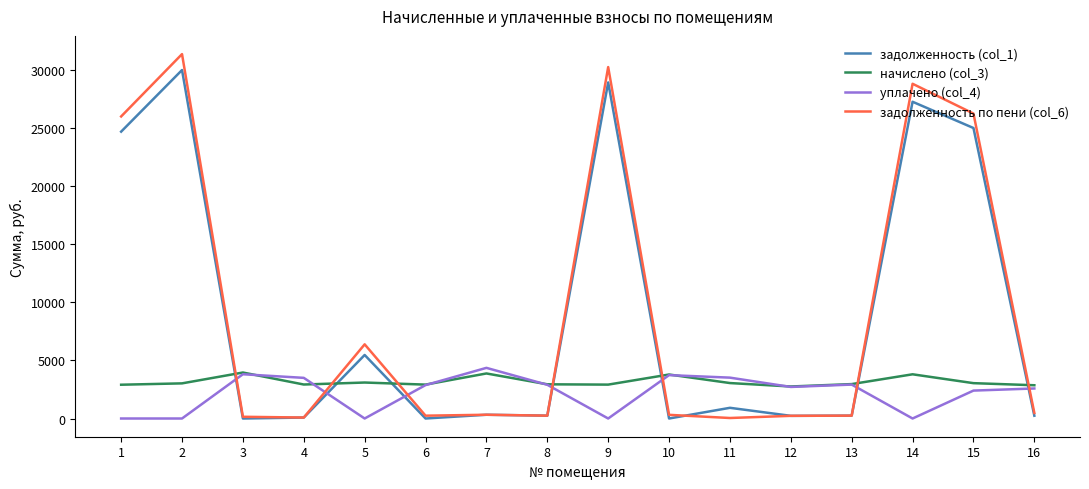

True or false: задолженность (col_1) and начислено (col_3) intersect in this chart.

True